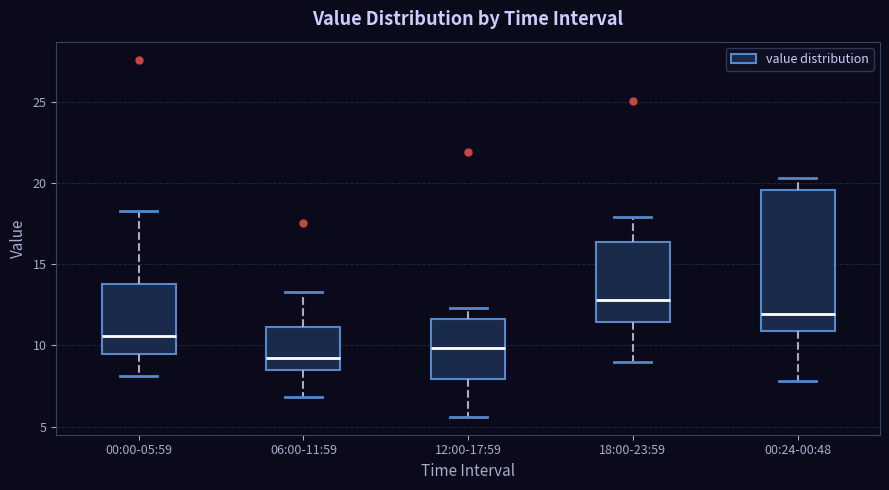

Reading left to right, read every box against the y-axis: the position of its median line, the range the box covers, and the ends of its whiskers. The values are not printed on the chart, so give them approximately, as read against the axis.

00:00-05:59: median 10.5, box 9.5 to 14.0, whiskers 8.0 to 18.5
06:00-11:59: median 9.0, box 8.5 to 11.0, whiskers 7.0 to 13.5
12:00-17:59: median 10.0, box 8.0 to 11.5, whiskers 5.5 to 12.5
18:00-23:59: median 13.0, box 11.5 to 16.5, whiskers 9.0 to 18.0
00:24-00:48: median 12.0, box 11.0 to 19.5, whiskers 8.0 to 20.5